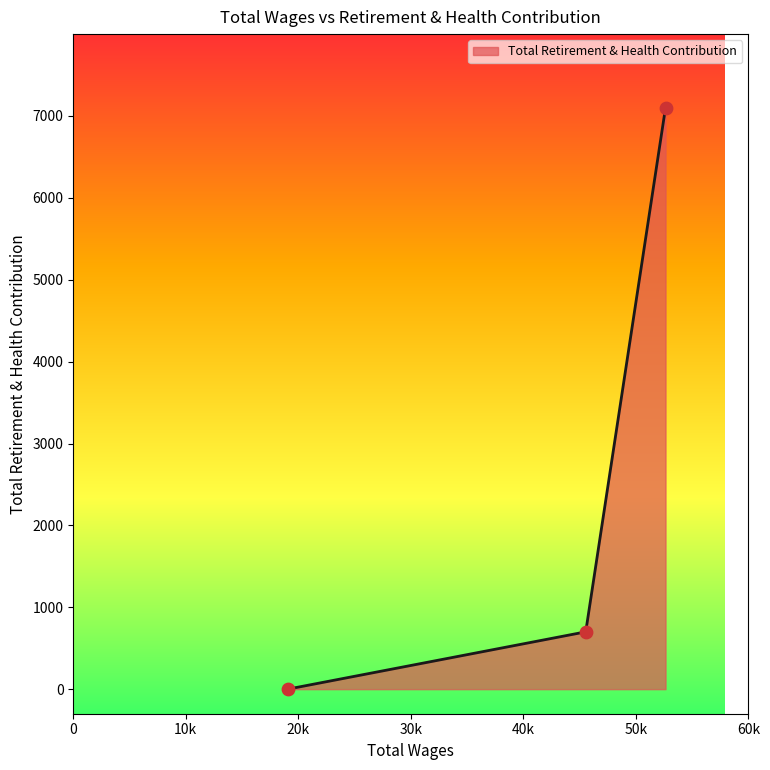

What is the greatest value displayed?

7100